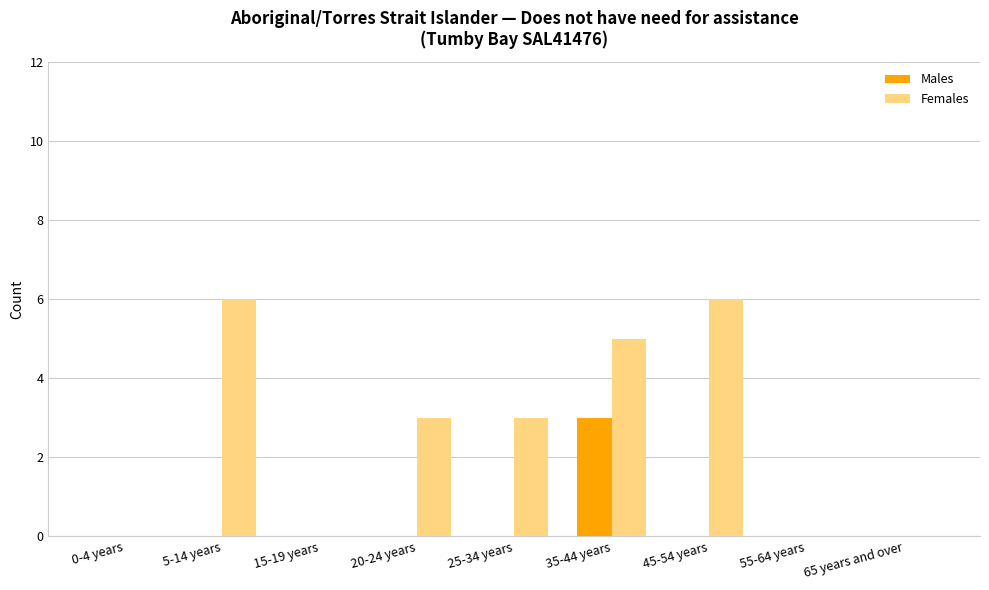

How many series are shown in this chart?

2